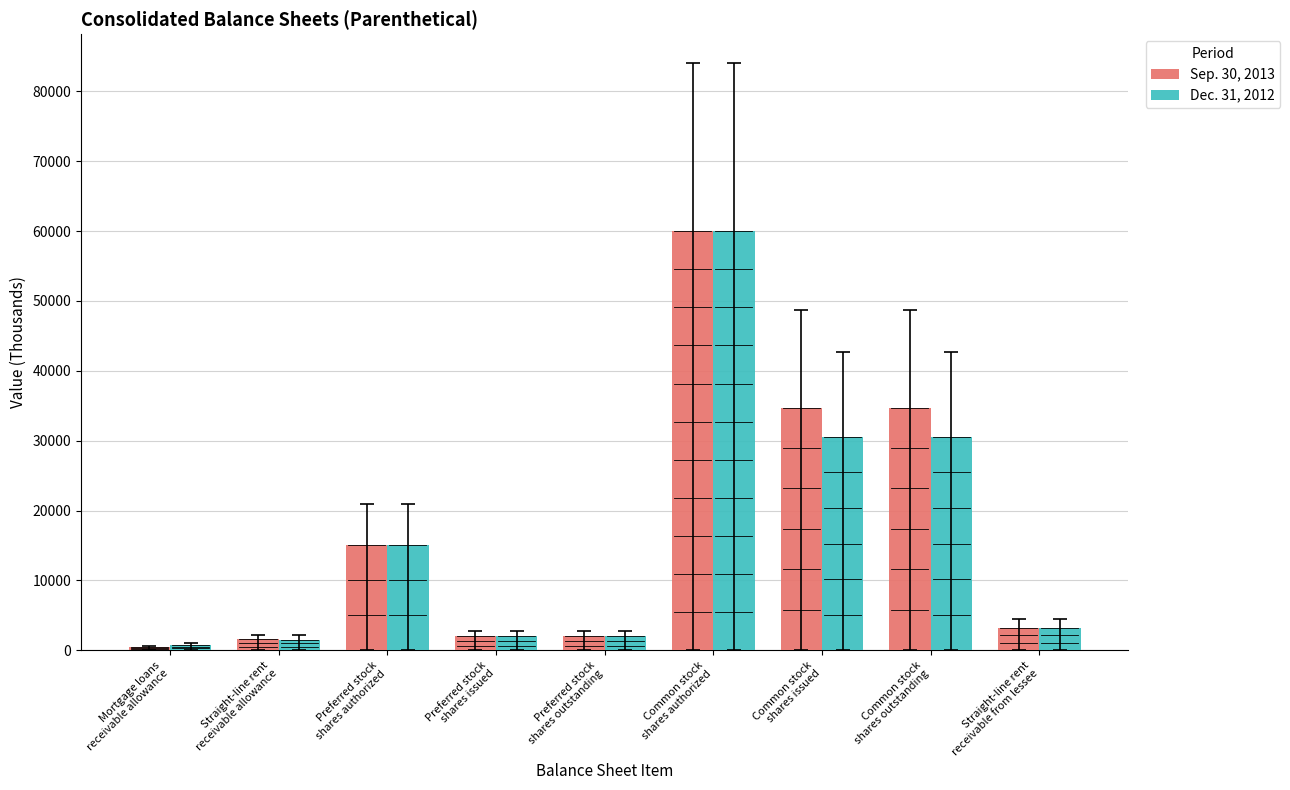

What is the greatest value displayed?

60000